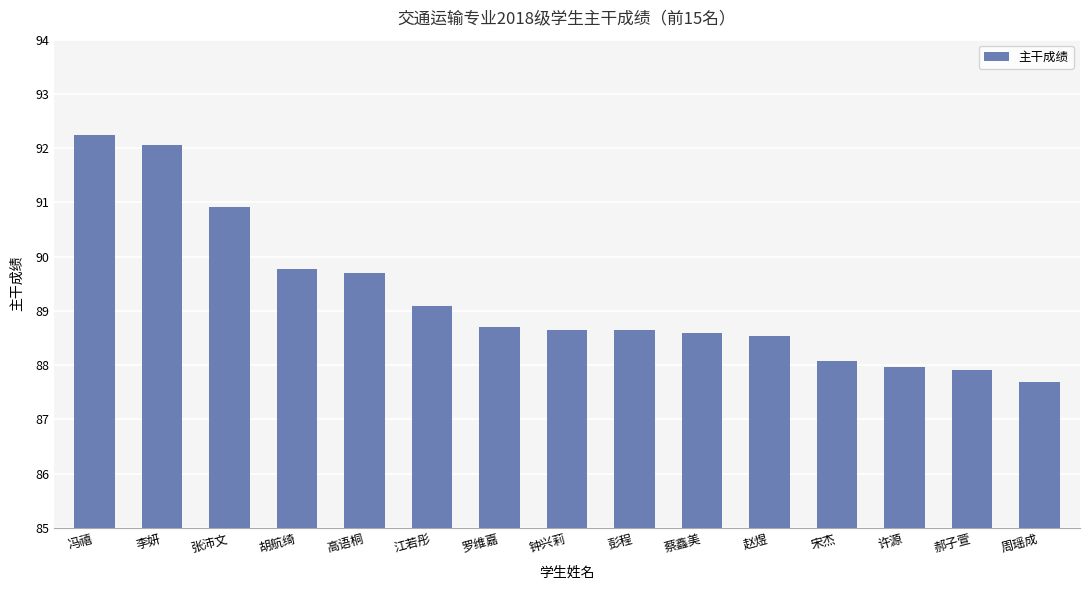

What is the change in value from 蔡鑫美 to 郝子萱?

-0.7